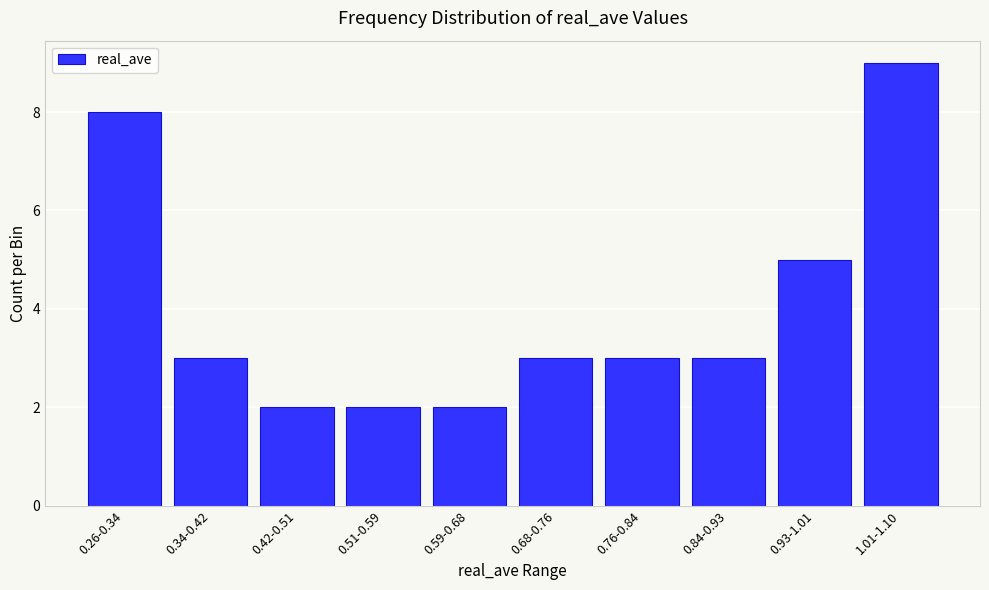

Reading left to right, transcribe all the data shown in this chart.

8	3	2	2	2	3	3	3	5	9